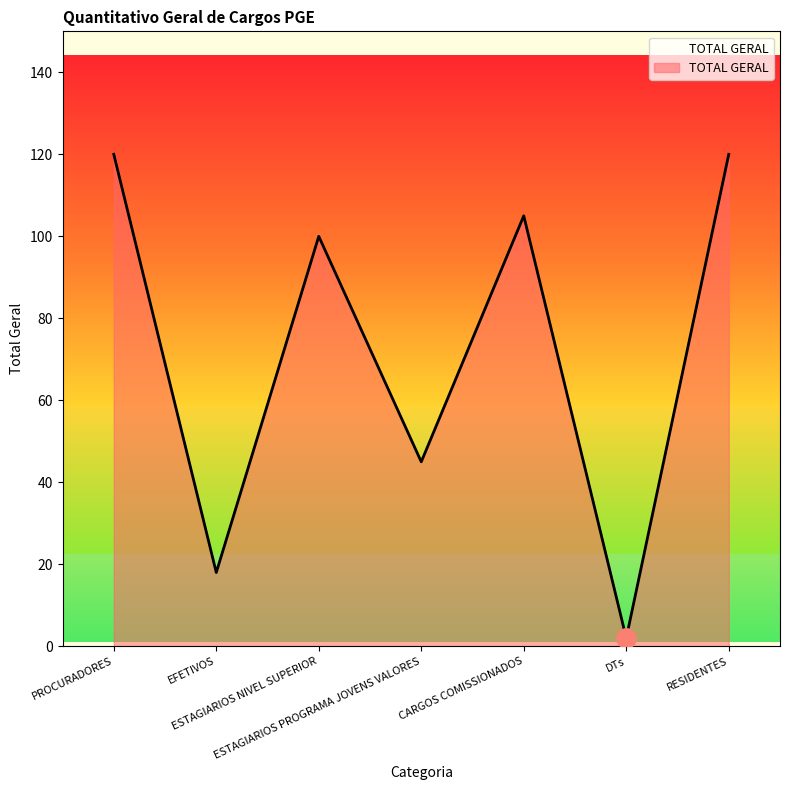

What is the difference between the values at PROCURADORES and DTs?

118